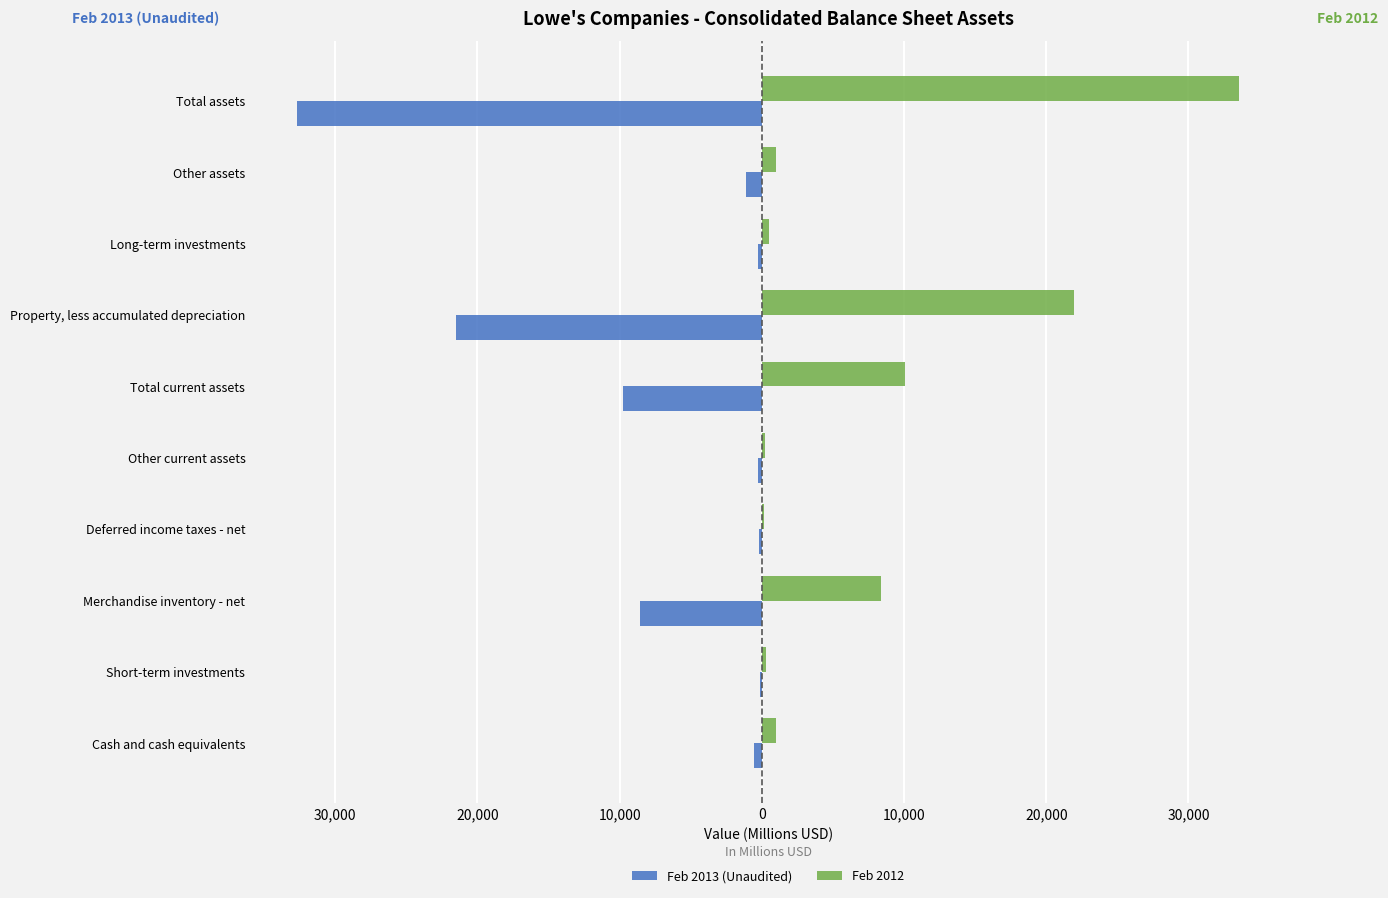

Reading right to left, transcribe all the data shown in this chart.

Feb 2013 (Unaudited): -32666	-1134	-271	-21477	-9784	-301	-217	-8600	-125	-541
Feb 2012: 33559	1013	504	21970	10072	234	183	8355	286	1014